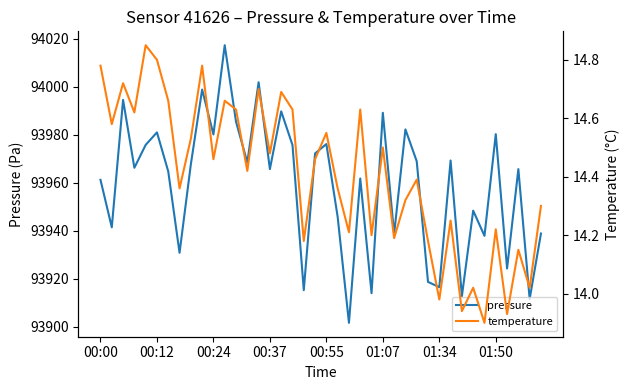

What are all the series names shown in the legend?

pressure, temperature